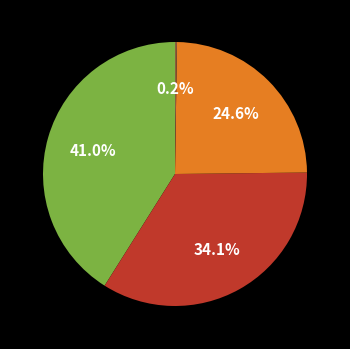

To the nearest percent, what is the average slice percentage?

25%